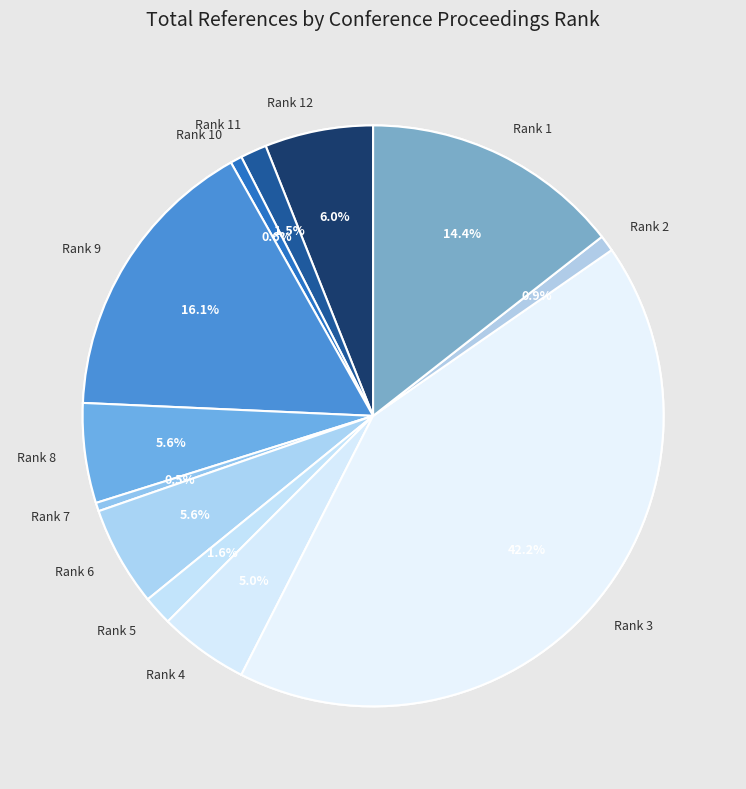

Is there a majority slice in this chart?

No